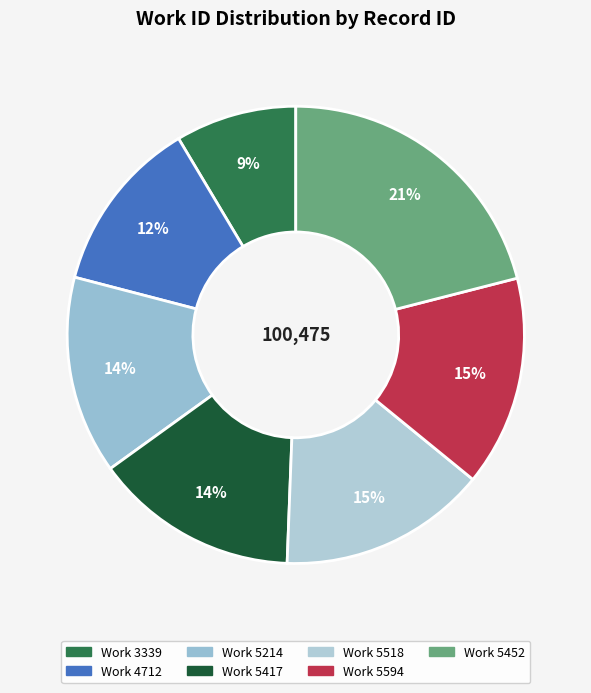

How many segments does this pie chart have?

7